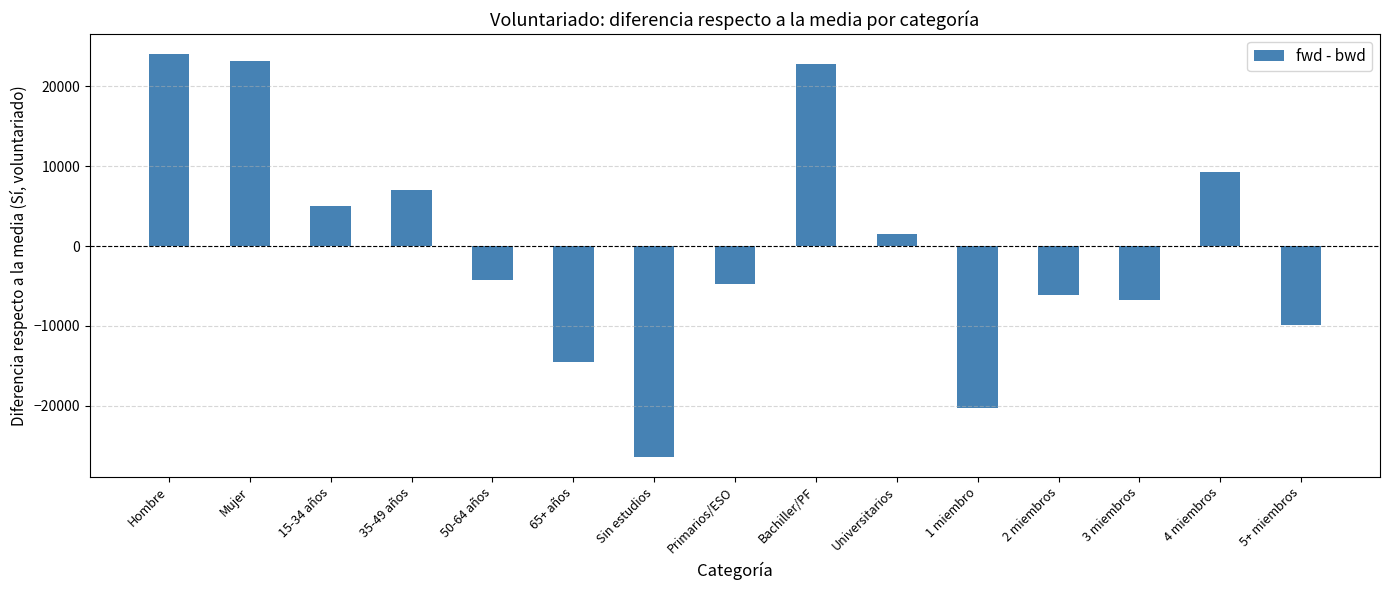

Reading right to left, what are all the values shown in this chart?

-9886.2	9288.8	-6767.4	-6086.6	-20234.6	1522.1	22869.4	-4749.1	-26379.6	-14559.6	-4209.0	7001.1	5030.4	23145.4	24015.0